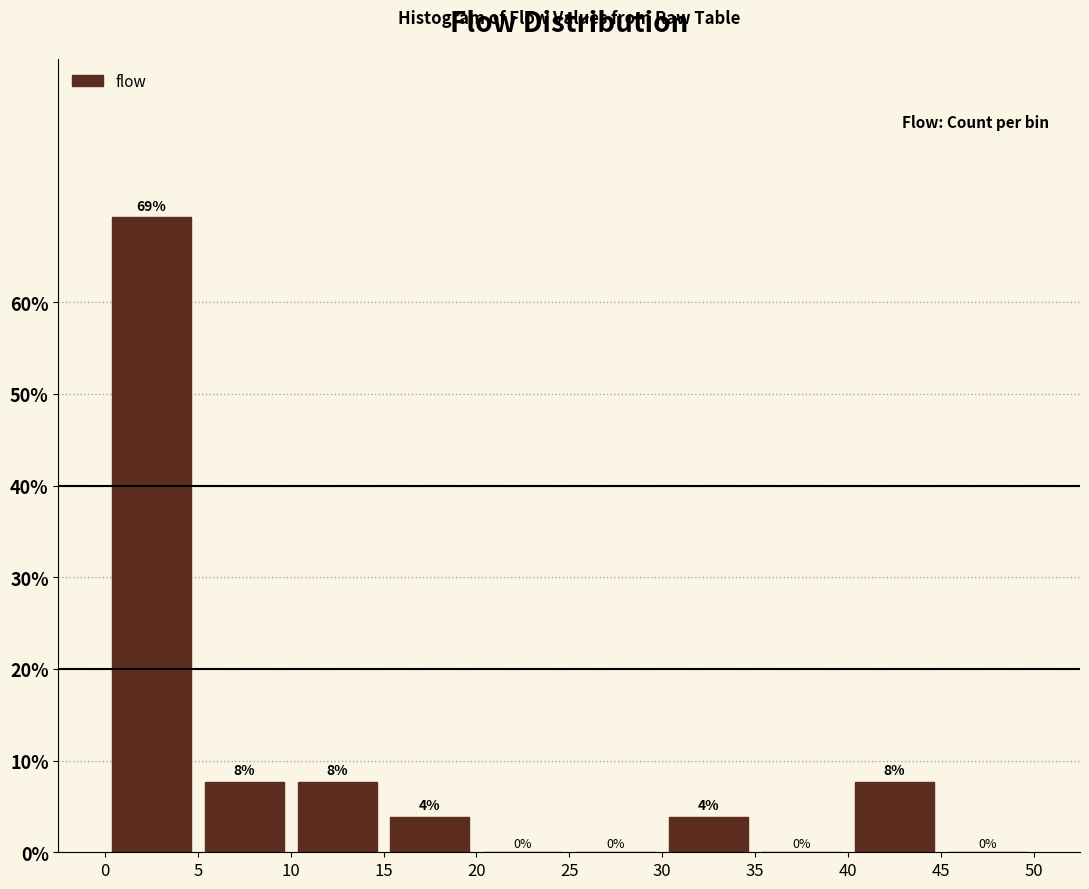

Which range on the x-axis has the tallest bar?

0 to 5